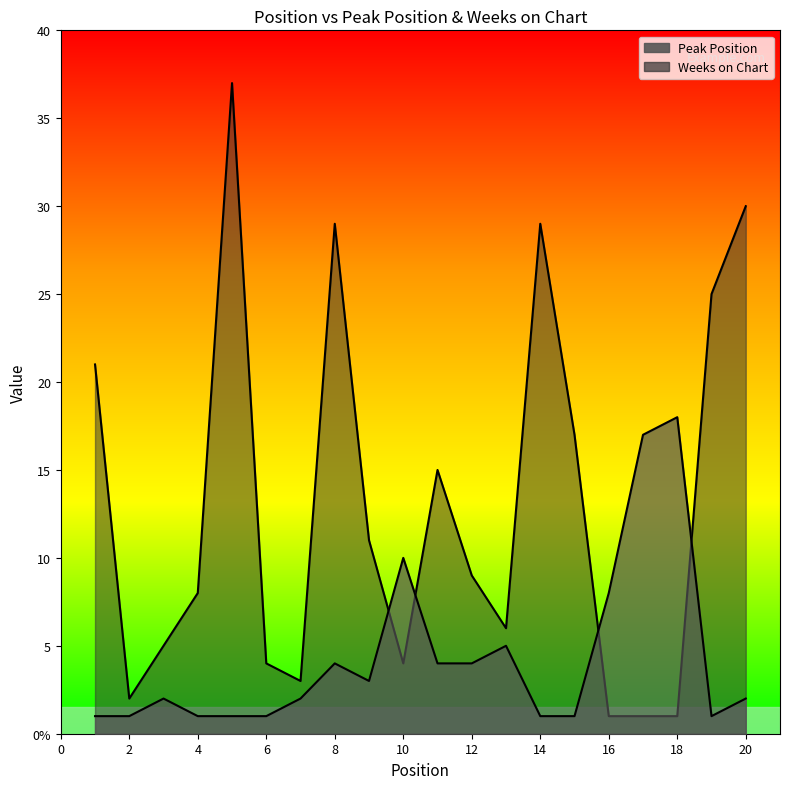

Is the value of Peak Position at 15 greater than the value of Weeks on Chart at 15?

No